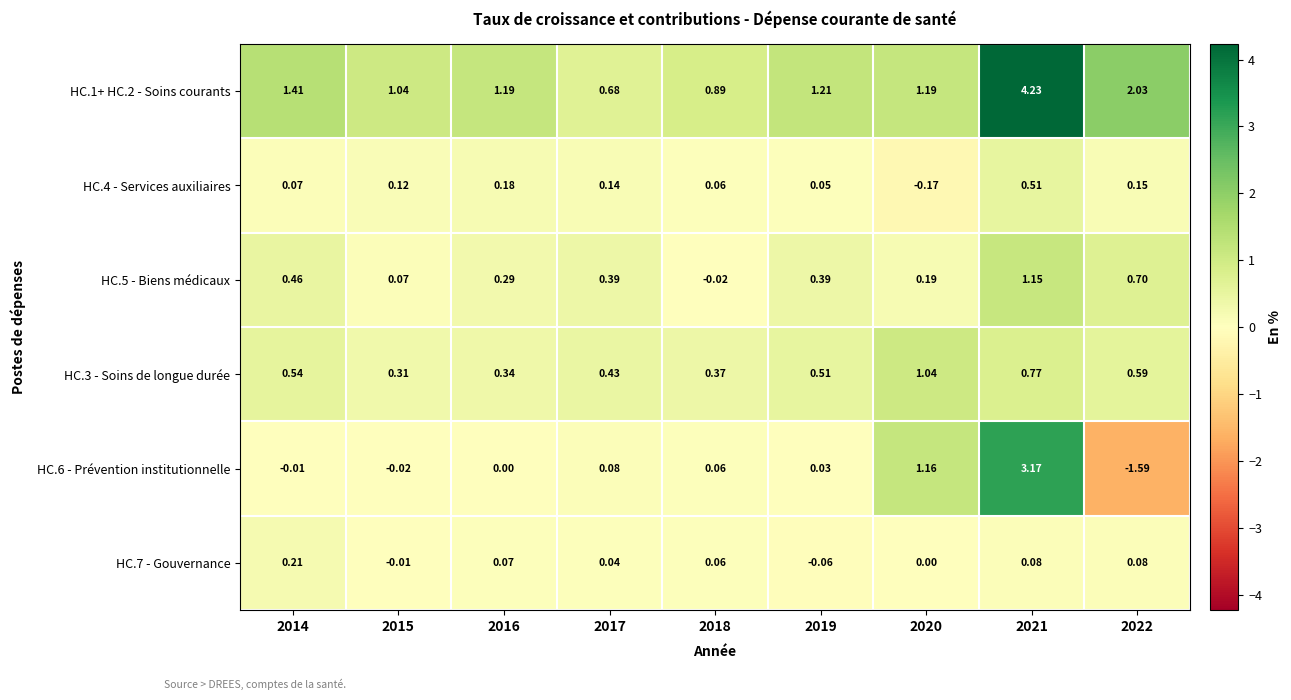

How many categories are shown in the chart?

9